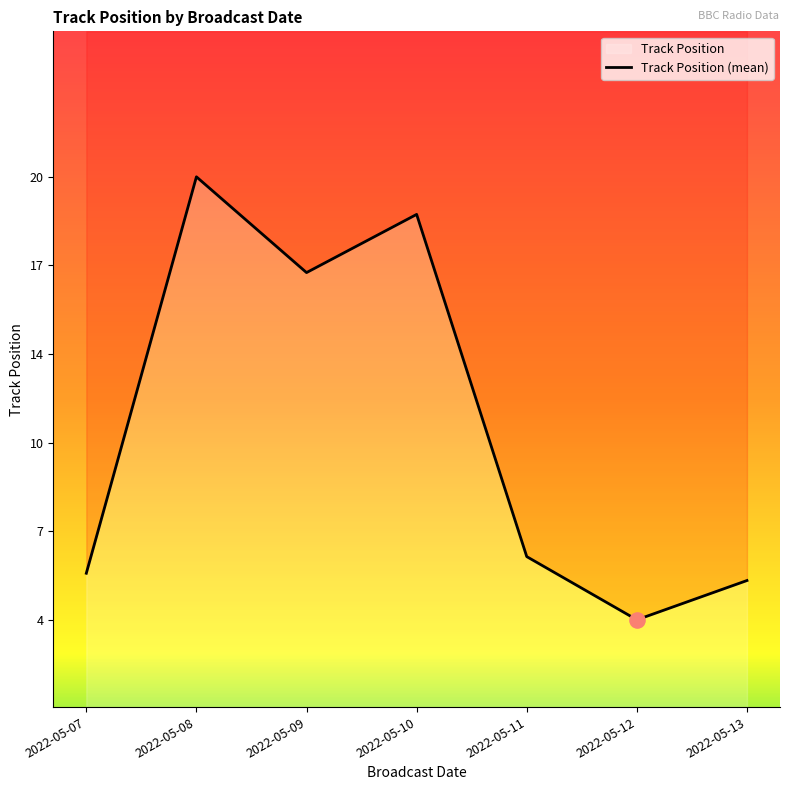

Which has a higher value, 2022-05-12 or 2022-05-11?

2022-05-11